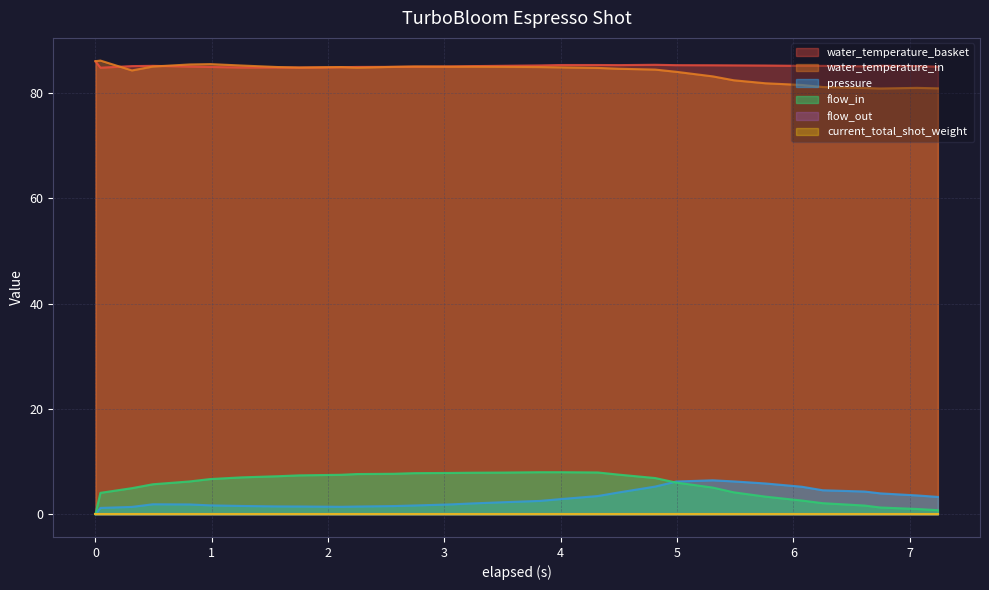

Does the chart display data point markers on the line(s)?

No